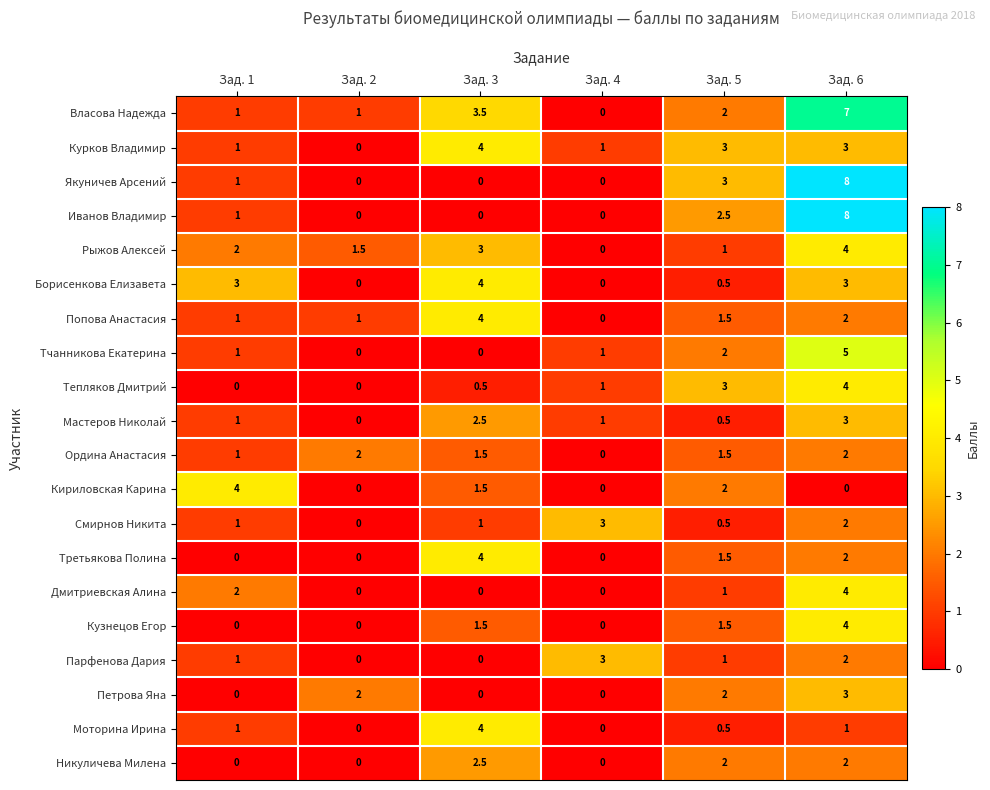

True or false: Тчанникова Екатерина has a value of 5.0 at Зад. 6.

True